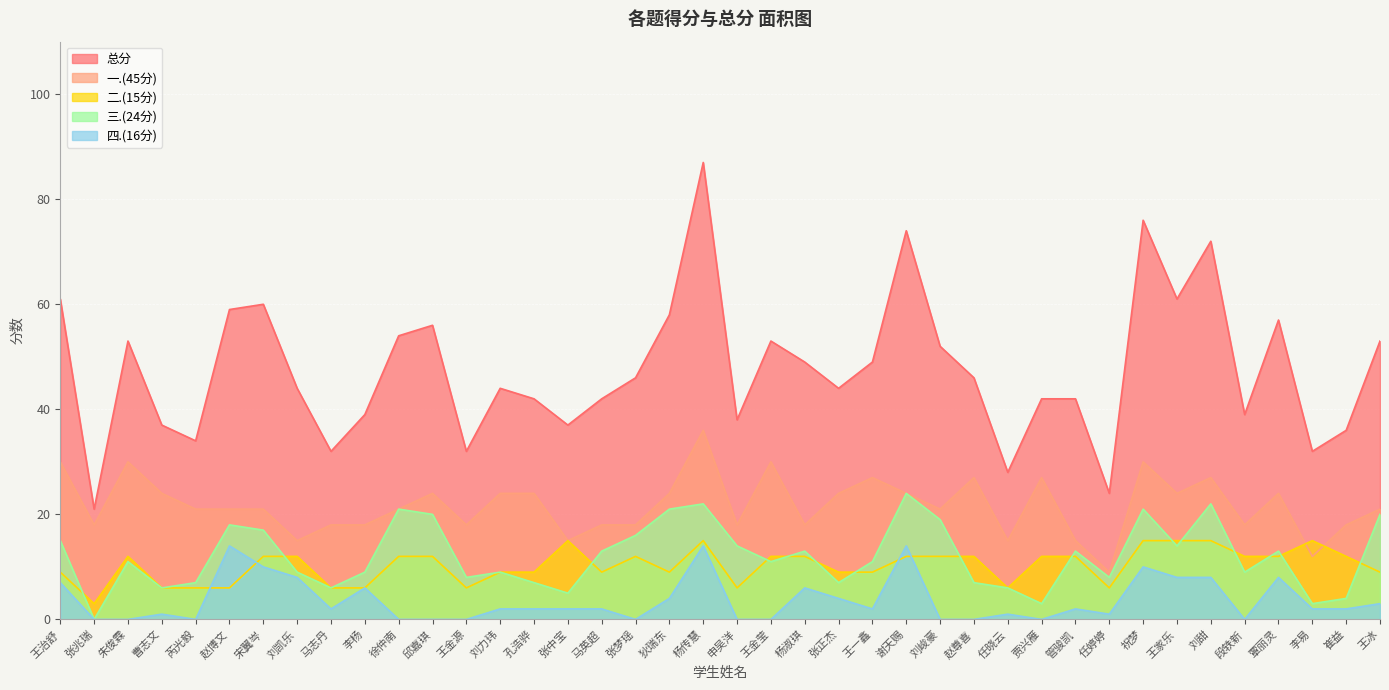

In 三.(24分), how many points are higher than both neighbors (excluding endpoints)?

11